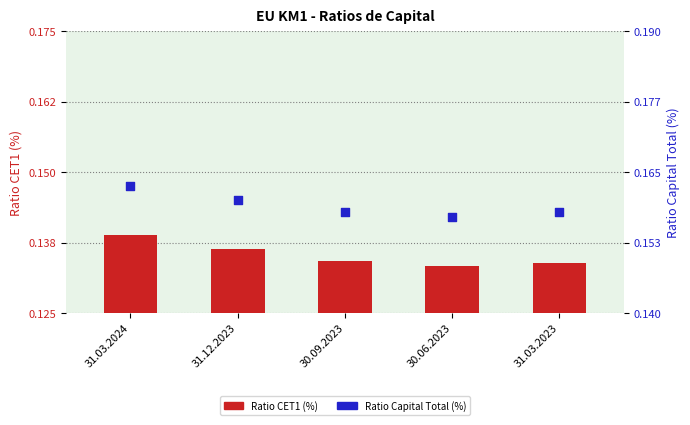

At which category is the sum across all series the highest?

31.03.2024